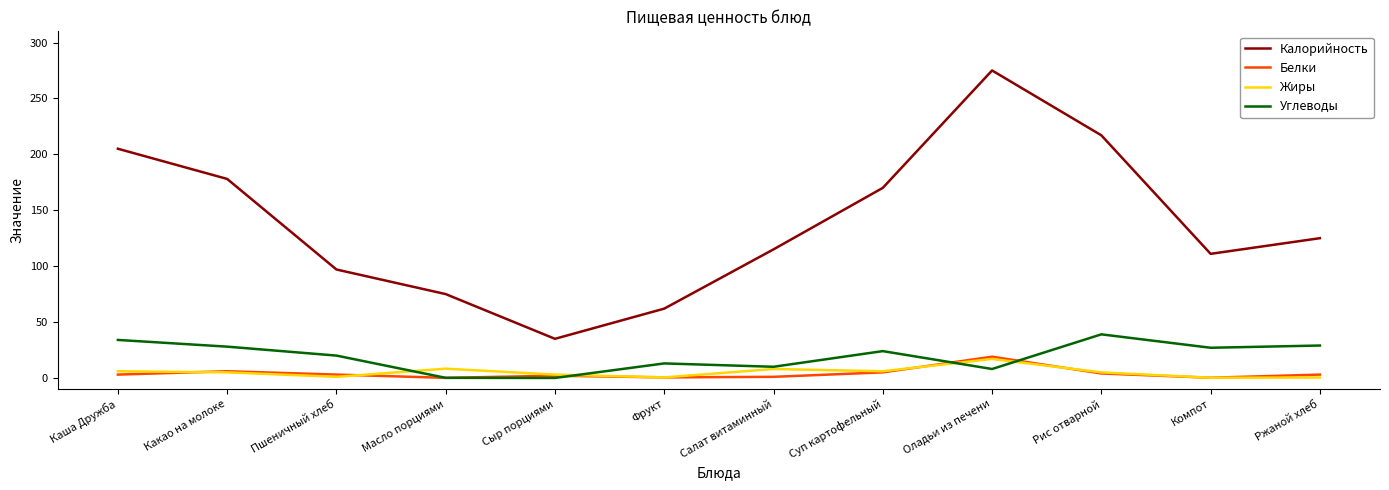

Is it true that Жиры equals 1.0 at Пшеничный хлеб?

True